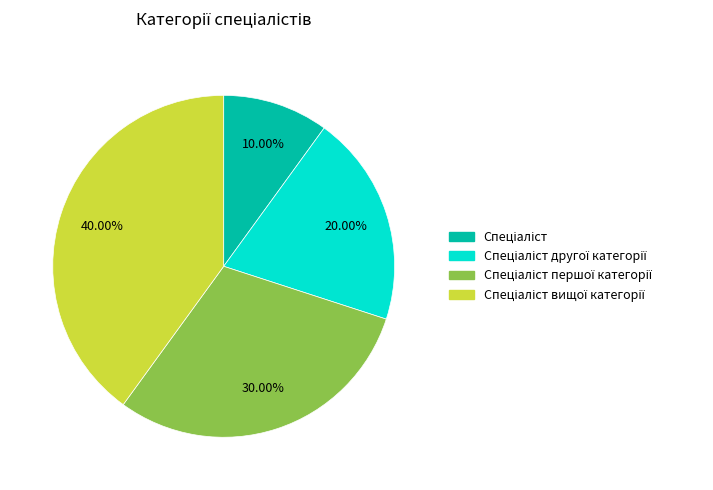

Does any single category account for the majority?

No